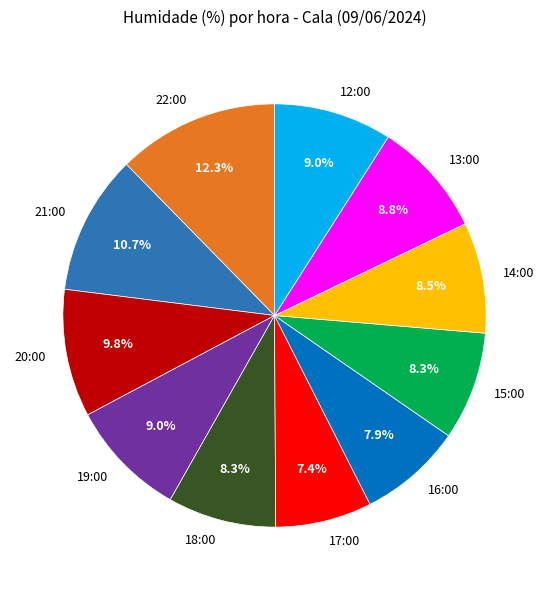

What is the smallest slice in the pie chart?

17:00